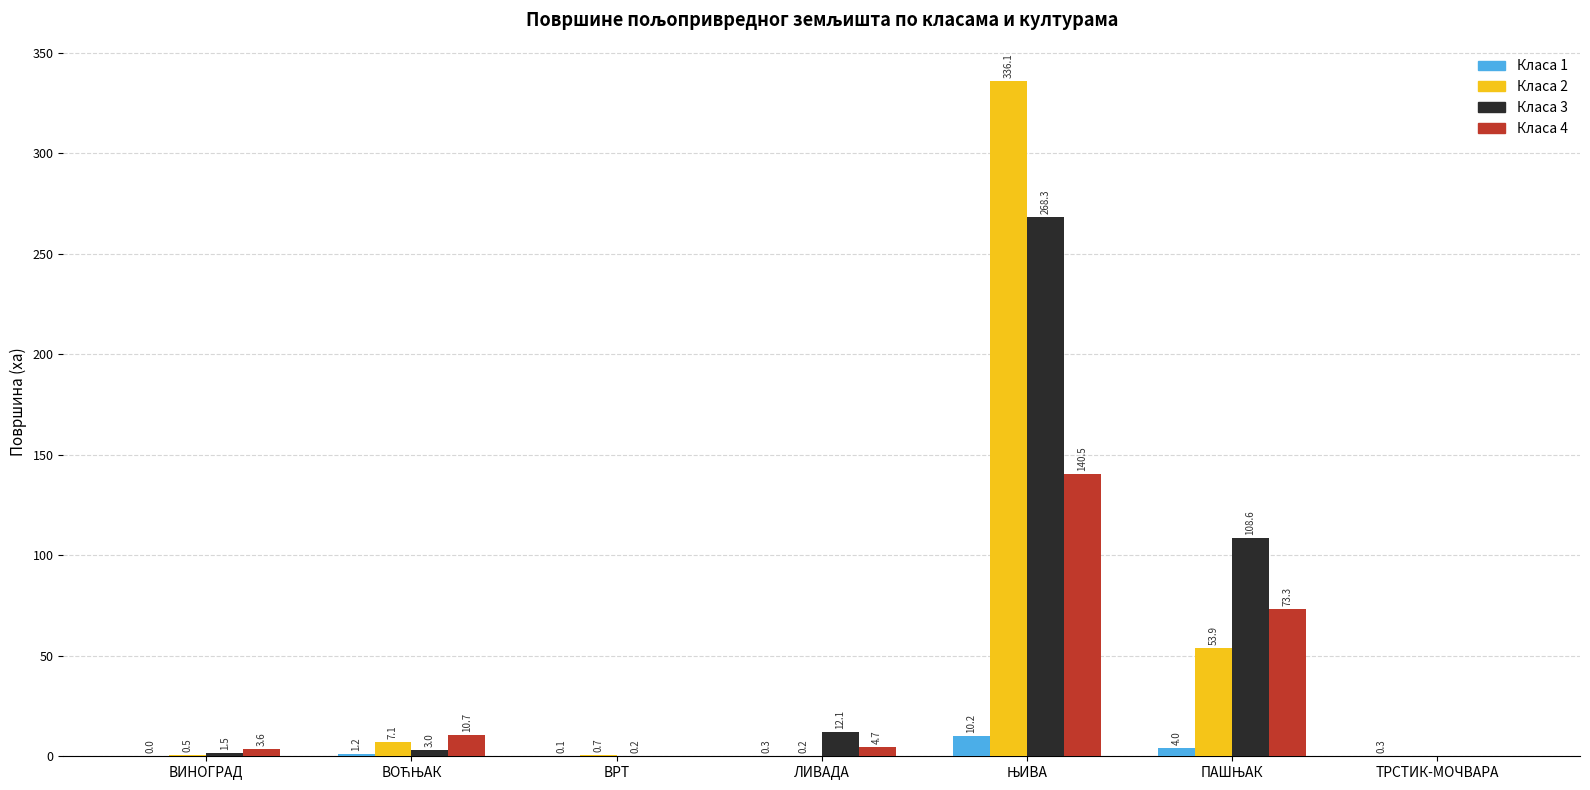

How many series are shown in this chart?

4